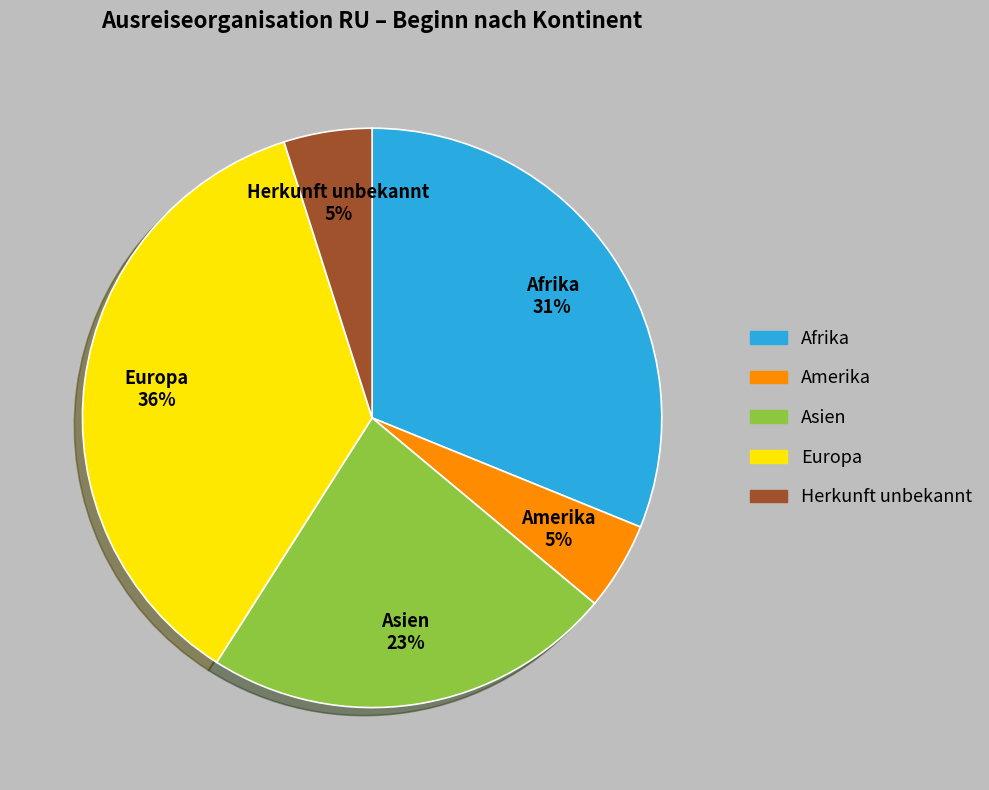

Is there a majority slice in this chart?

No